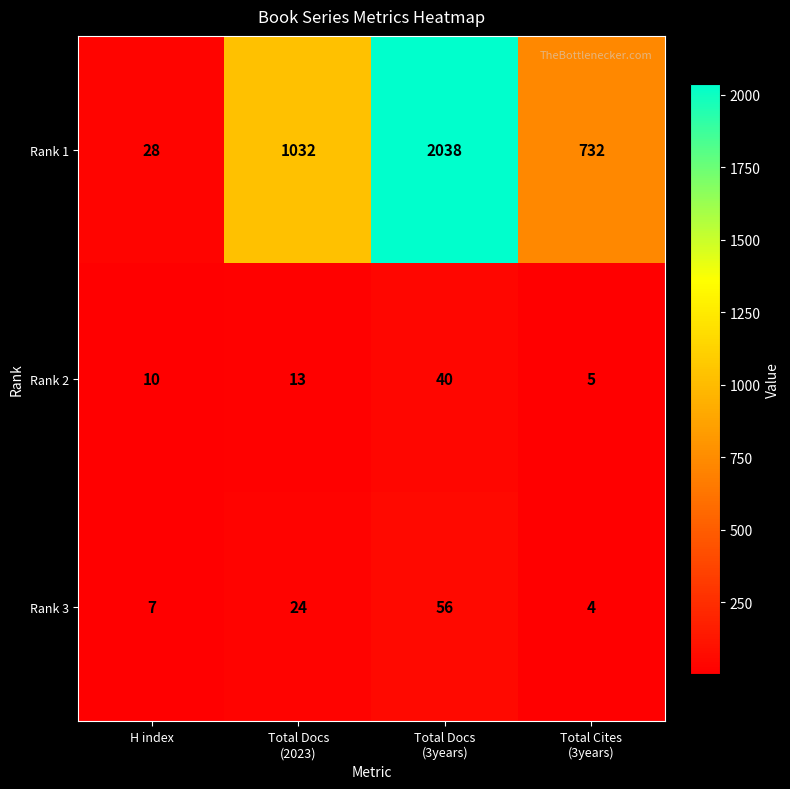

Rank the series by their maximum value, from highest to lowest.

Rank 1, Rank 3, Rank 2